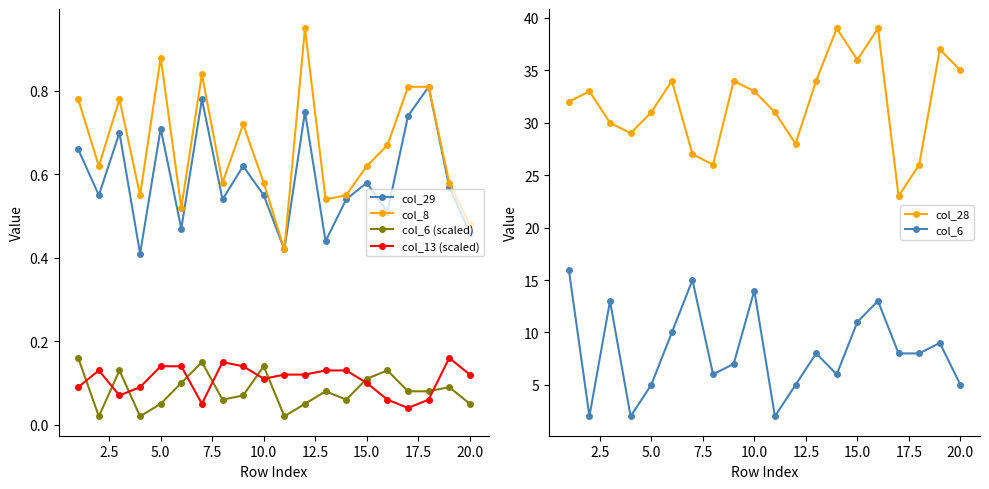

What are all the series names shown in the legend?

col_29, col_8, col_6 (scaled), col_13 (scaled), col_28, col_6